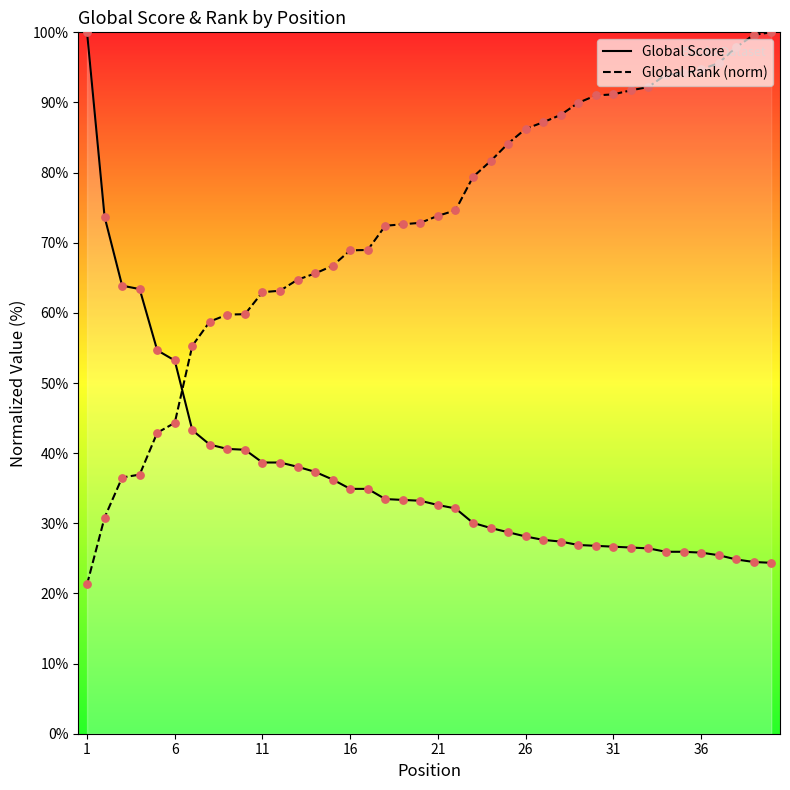

At how many categories does at least one series exceed 72?

25